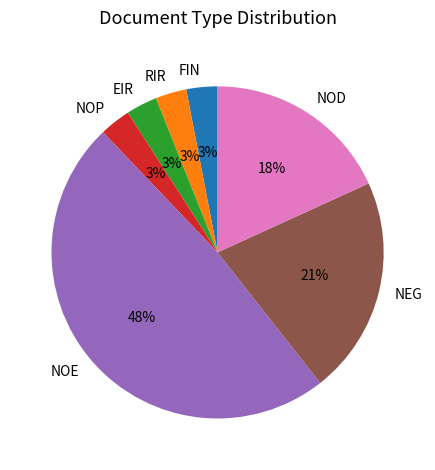

How many segments does this pie chart have?

7